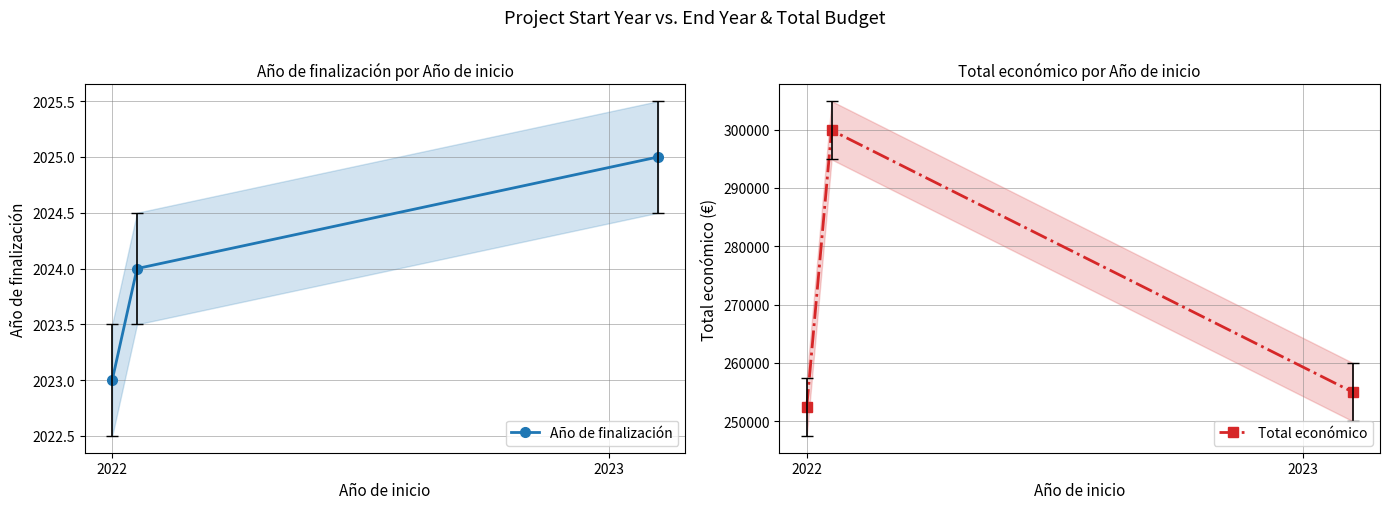

What are all the series names shown in the legend?

Año de finalización, Total económico